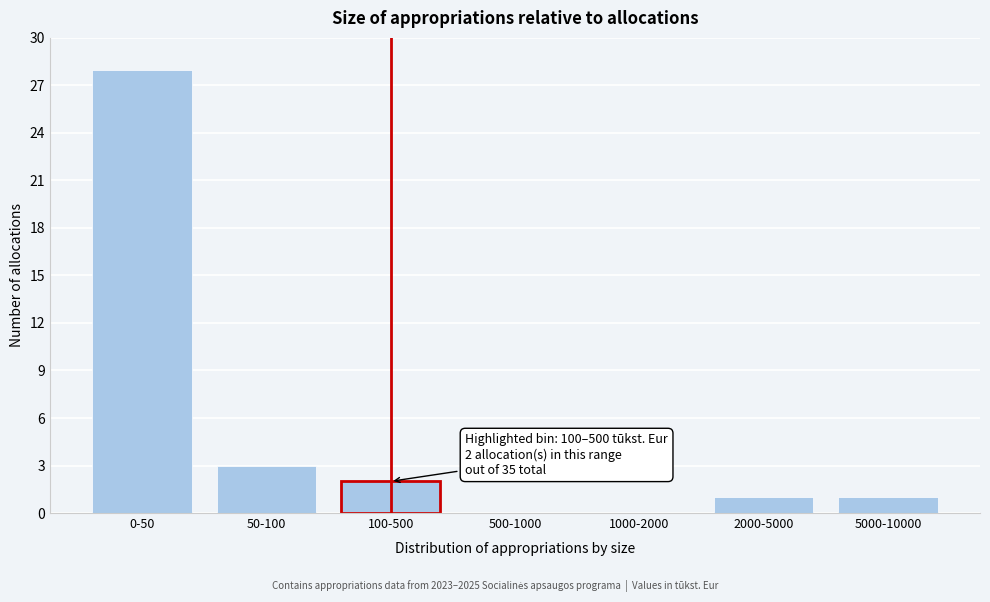

Reading right to left, what are all the values shown in this chart?

5000-10000=1	2000-5000=1	1000-2000=0	500-1000=0	100-500=2	50-100=3	0-50=28